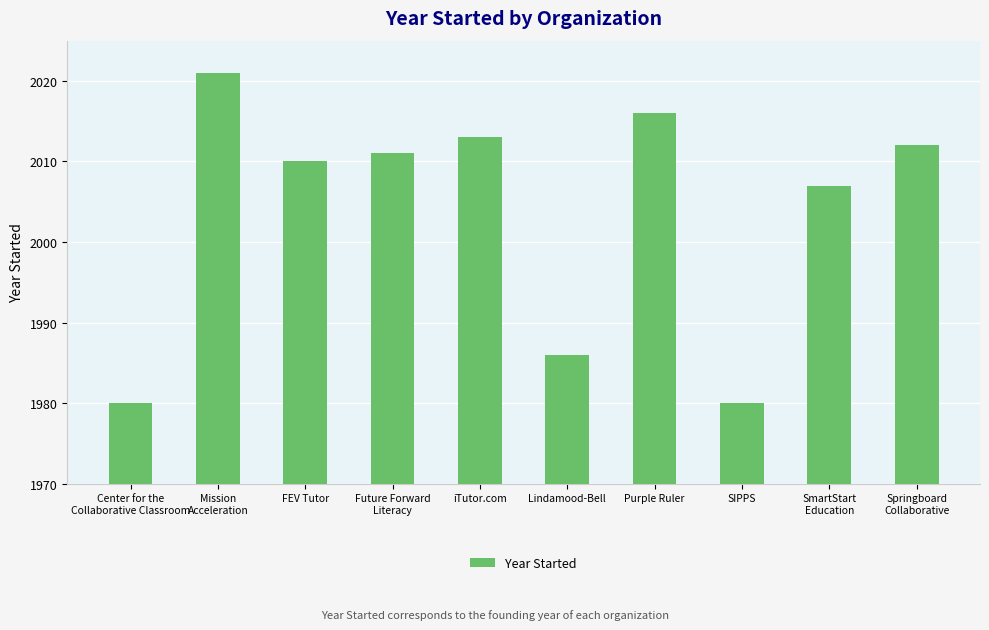

What is the difference between the values at Future Forward
Literacy and Center for the
Collaborative Classroom?

31